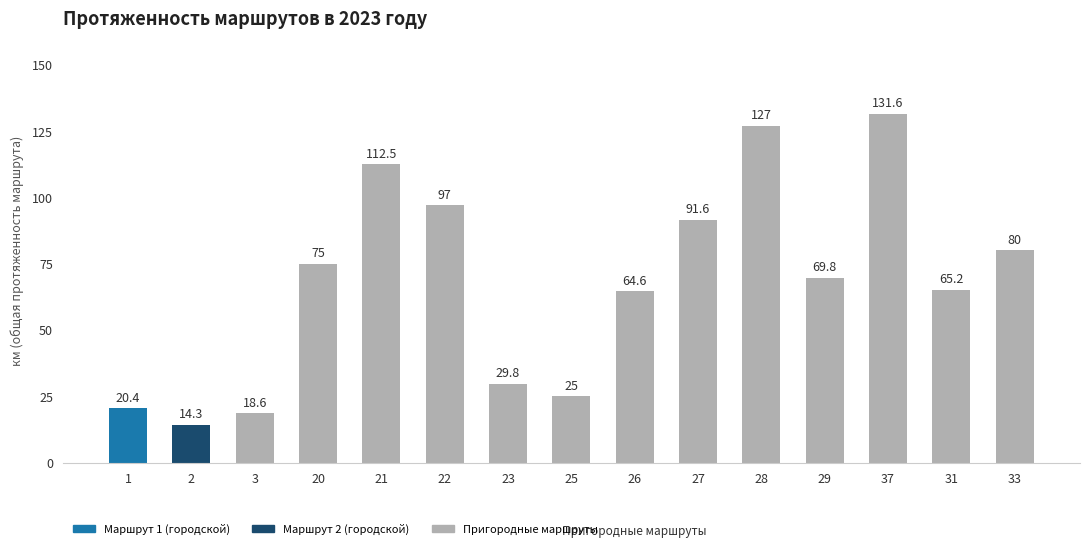

What is the difference between the second highest and second lowest values?

108.4